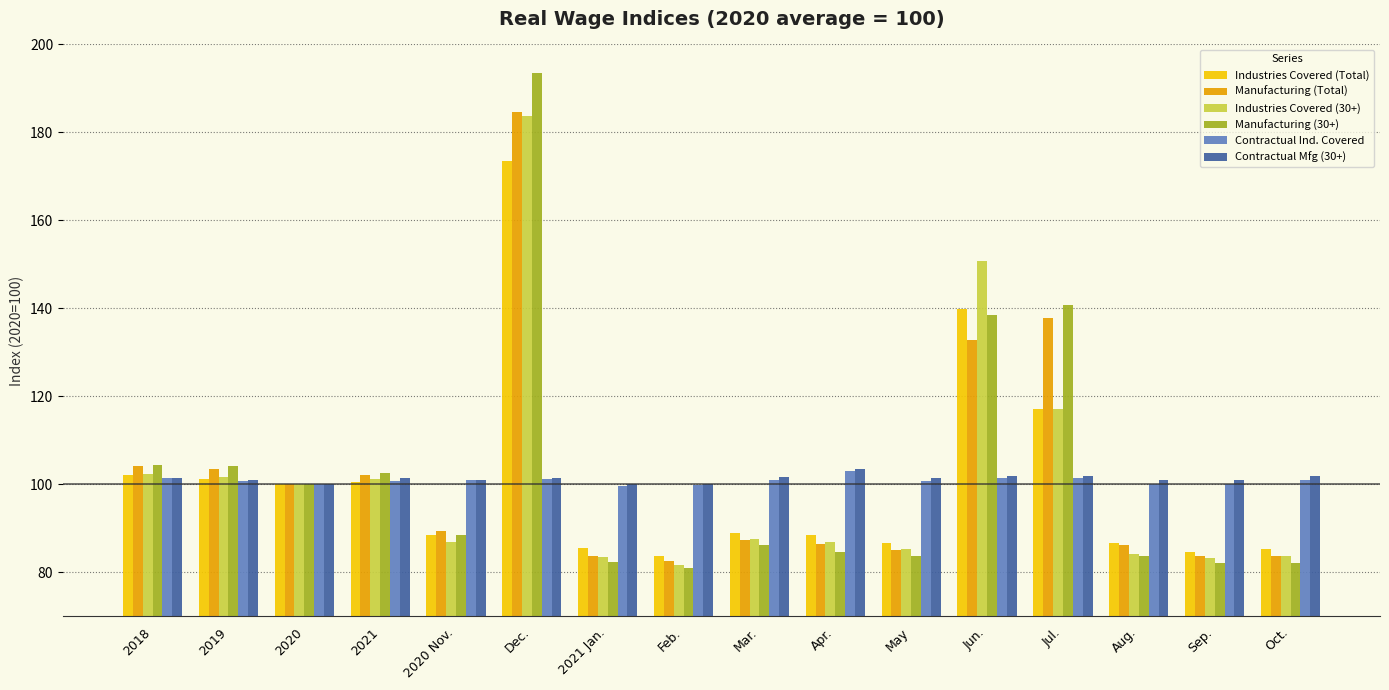

At how many categories does at least one series exceed 126?

3